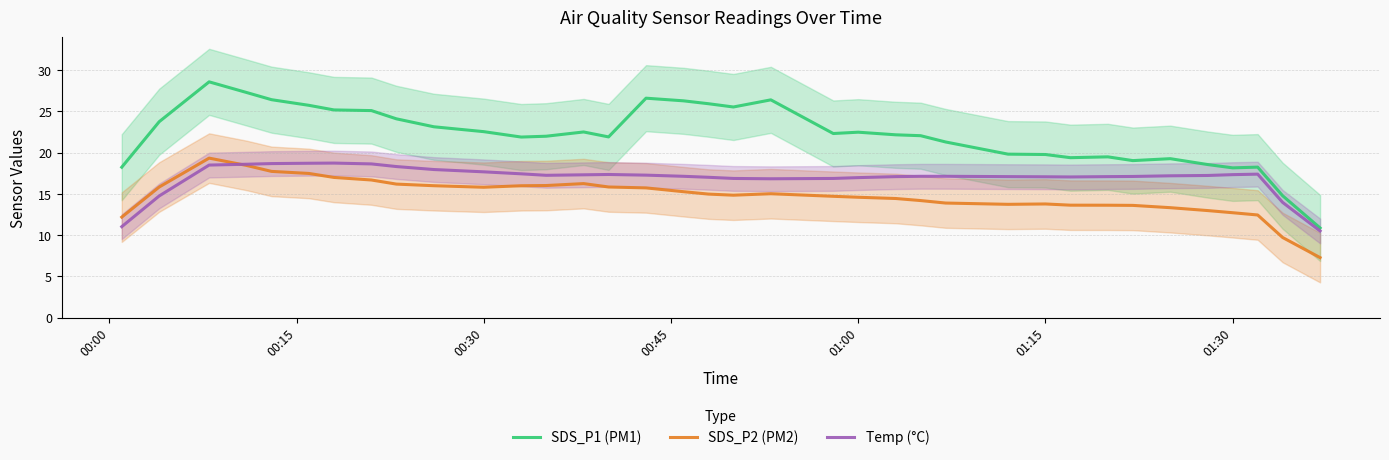

At how many categories does at least one series exceed 8?

36